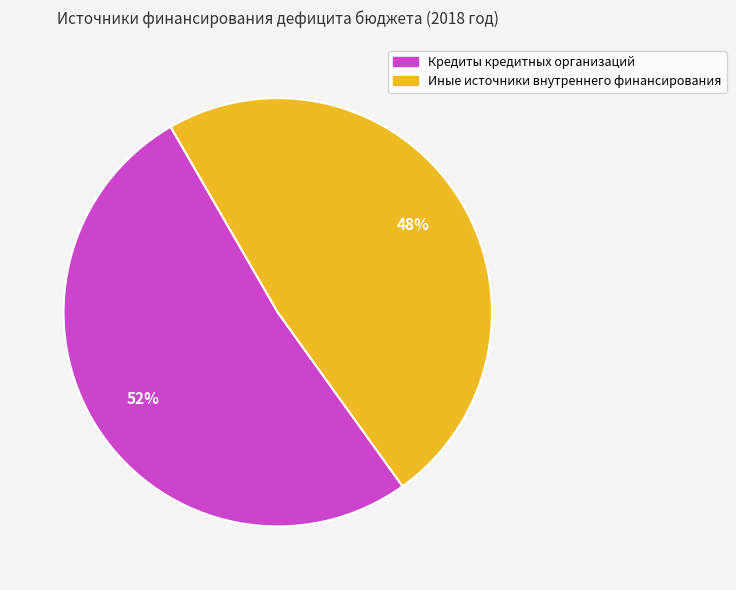

Count the number of slices in the pie.

2